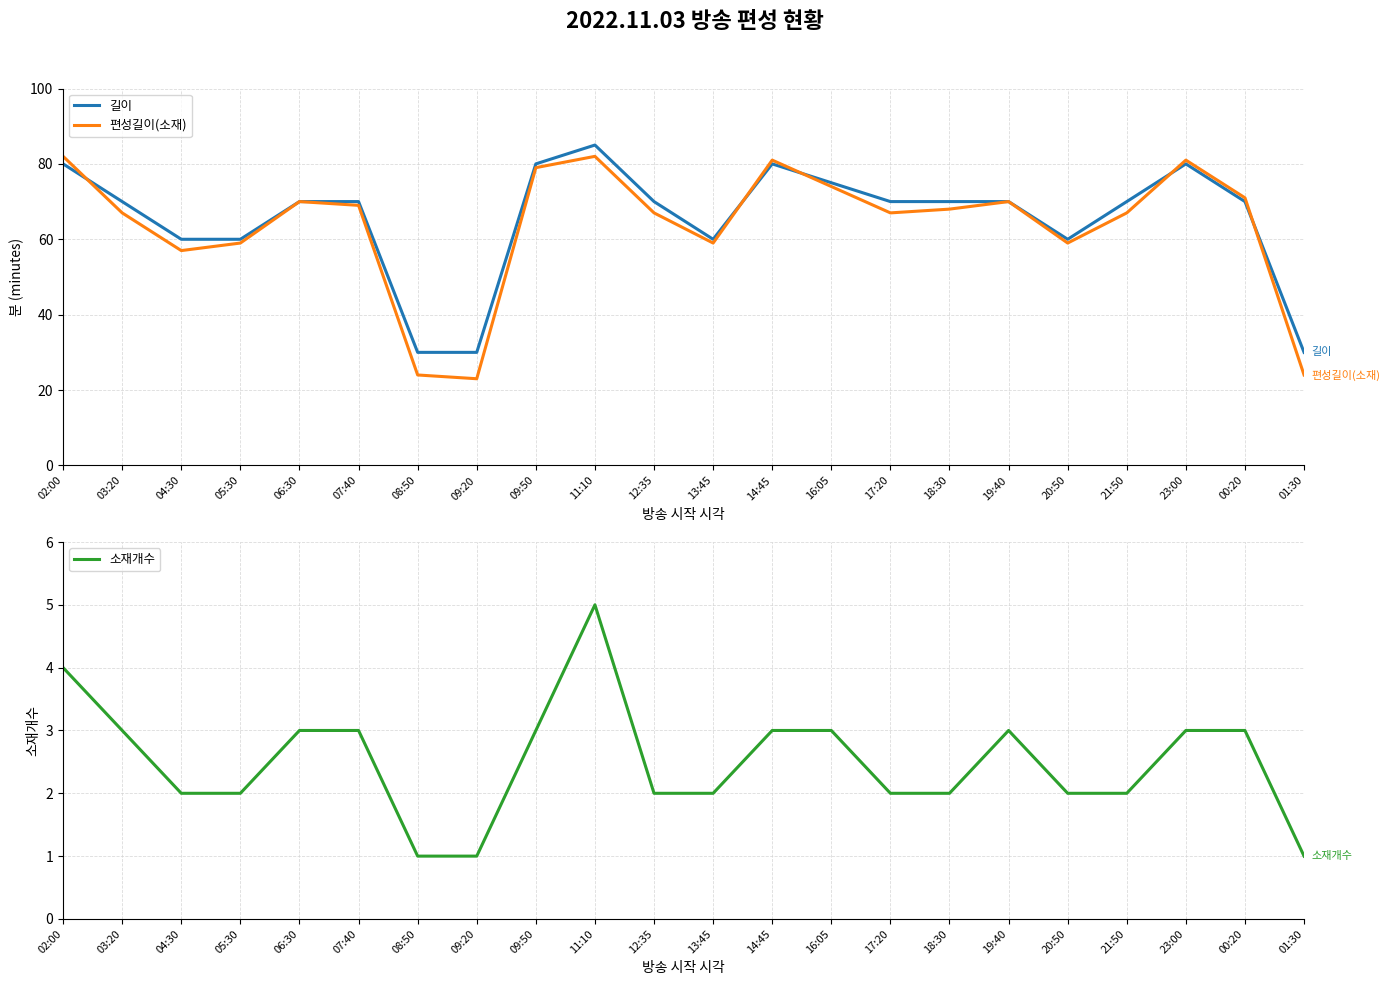

The value of 소재개수 at 04:30 is 2. True or false?

True